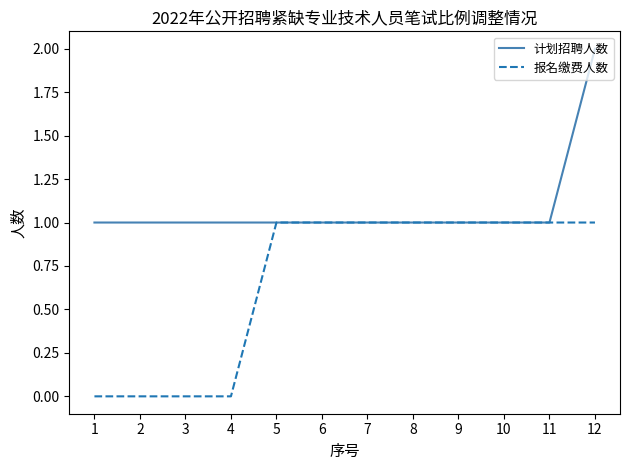

How many 计划招聘人数 values are between 1 and 2?

12